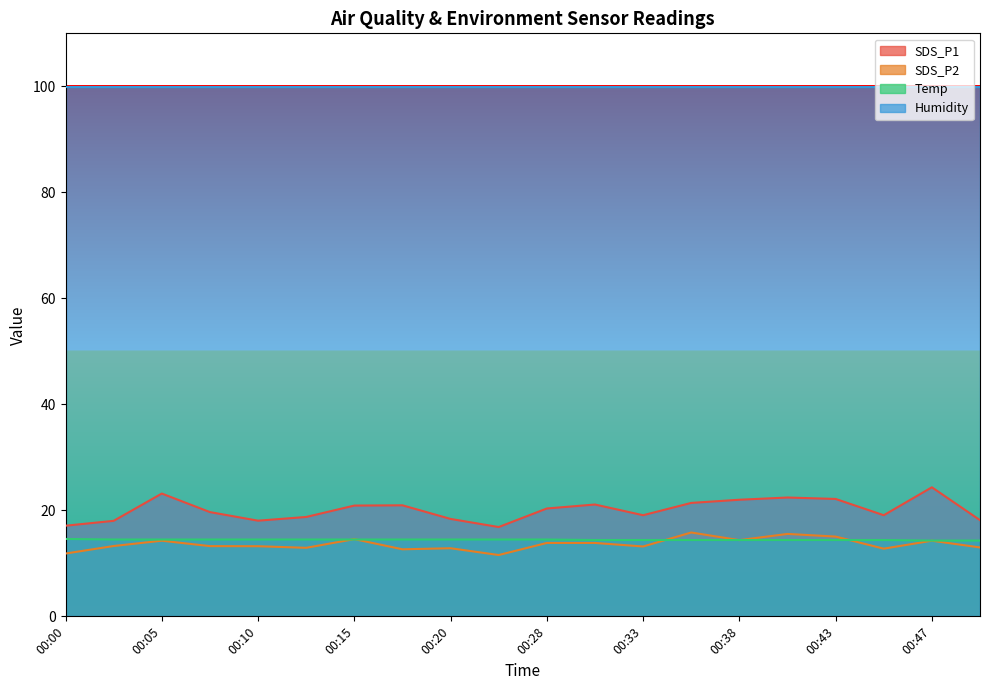

Is the value of Temp at 00:18 greater than the value of SDS_P2 at 00:15?

No